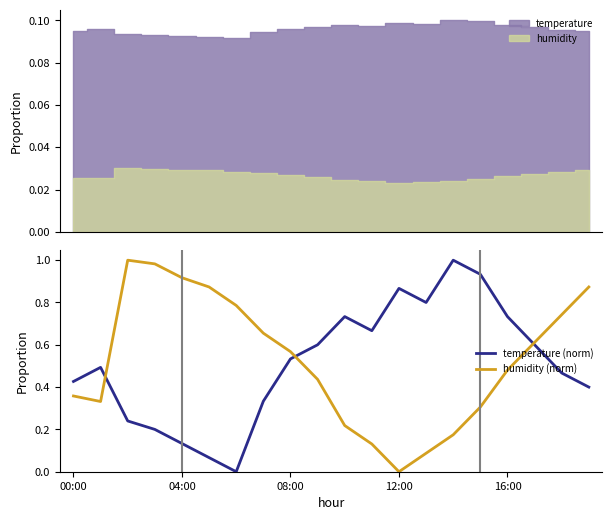

Which series ends up on top after the final intersection of humidity (norm) and temperature (norm)?

humidity (norm)